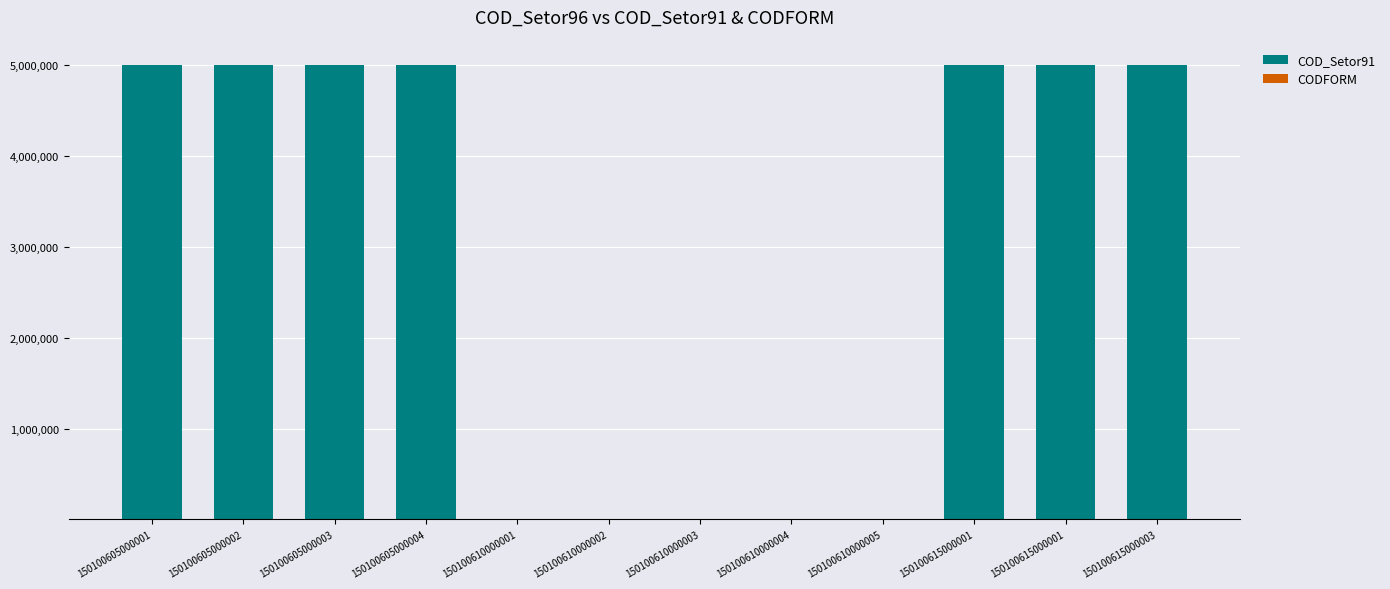

The value of COD_Setor91 at 150100605000004 is 5000004. True or false?

True